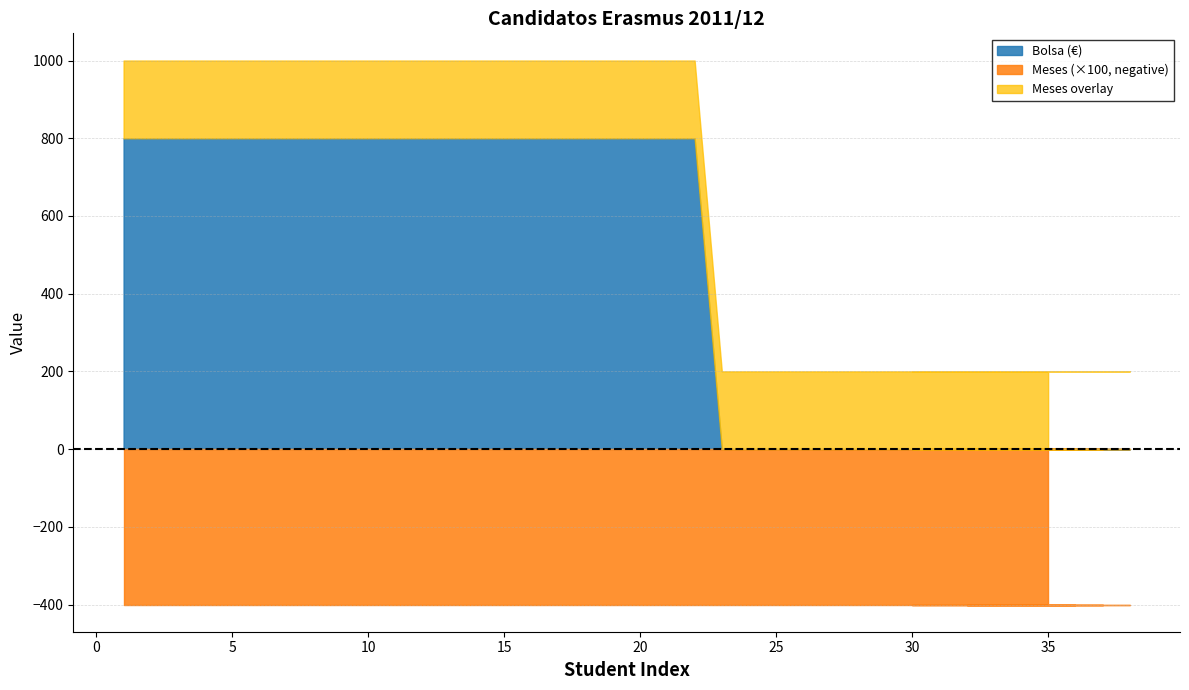

Which series ends up on top after the final intersection of Meses and Bolsa (€)?

Meses